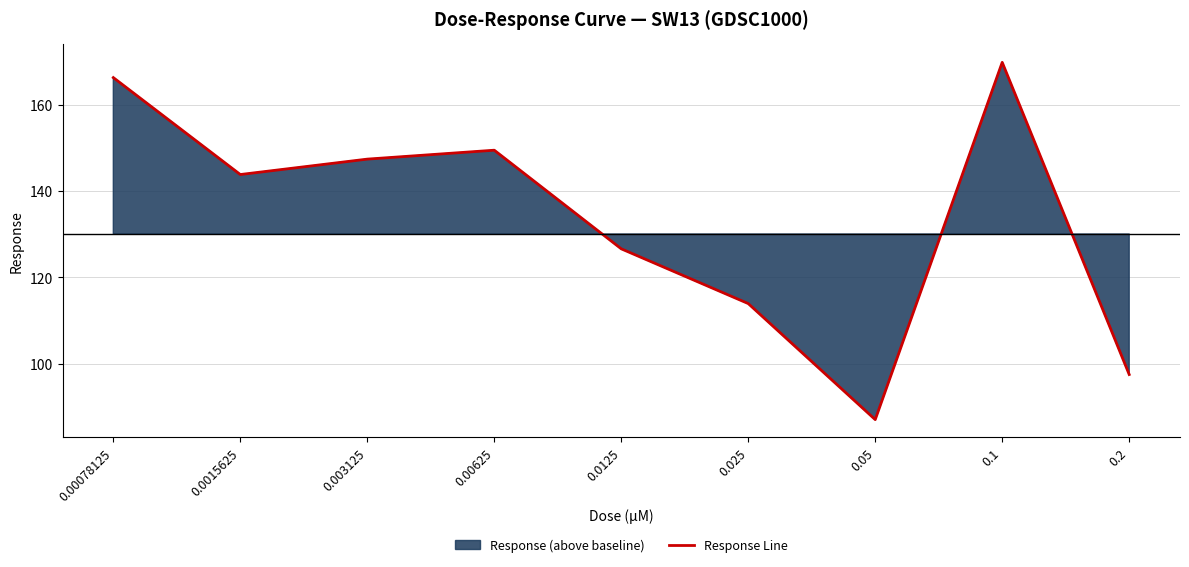

Where is the first local minimum?

0.0015625